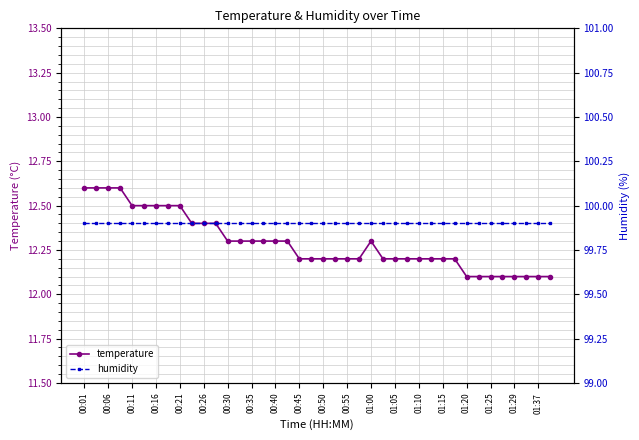

True or false: humidity has a value of 99.9 at 21.

True